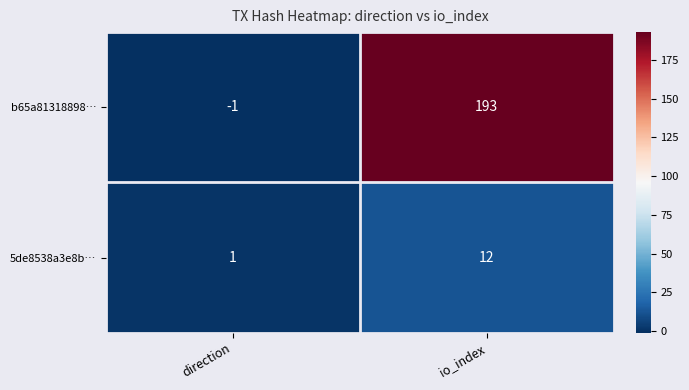

The value of 5de8538a3e8b… at io_index is 12. True or false?

True